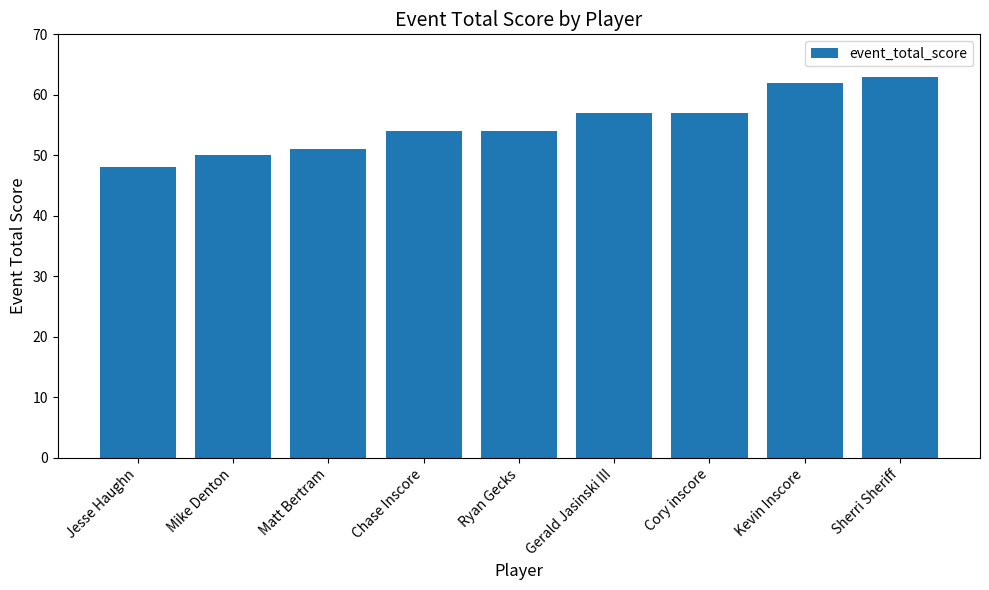

What is the label of the 2nd bar from the left?

Mike Denton